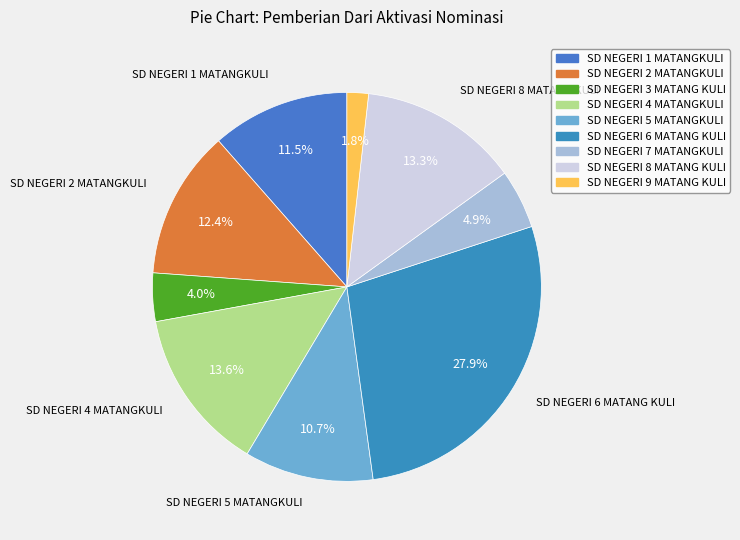

To the nearest percent, what portion does SD NEGERI 3 MATANG KULI represent?

4%